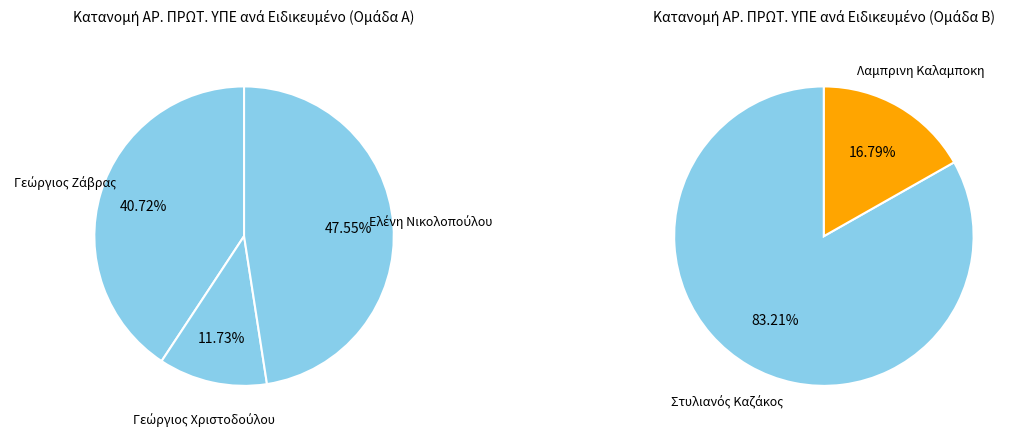

What is the change in value from Γεώργιος Ζάβρας to Ελένη Νικολοπούλου?

+6967